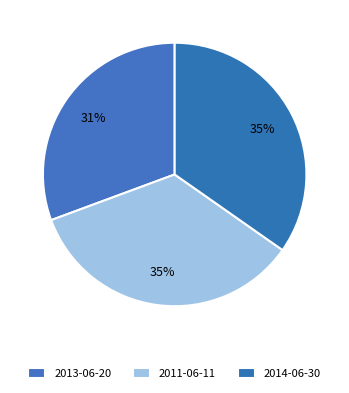

What percentage is NOT represented by 2014-06-30?

65.3%